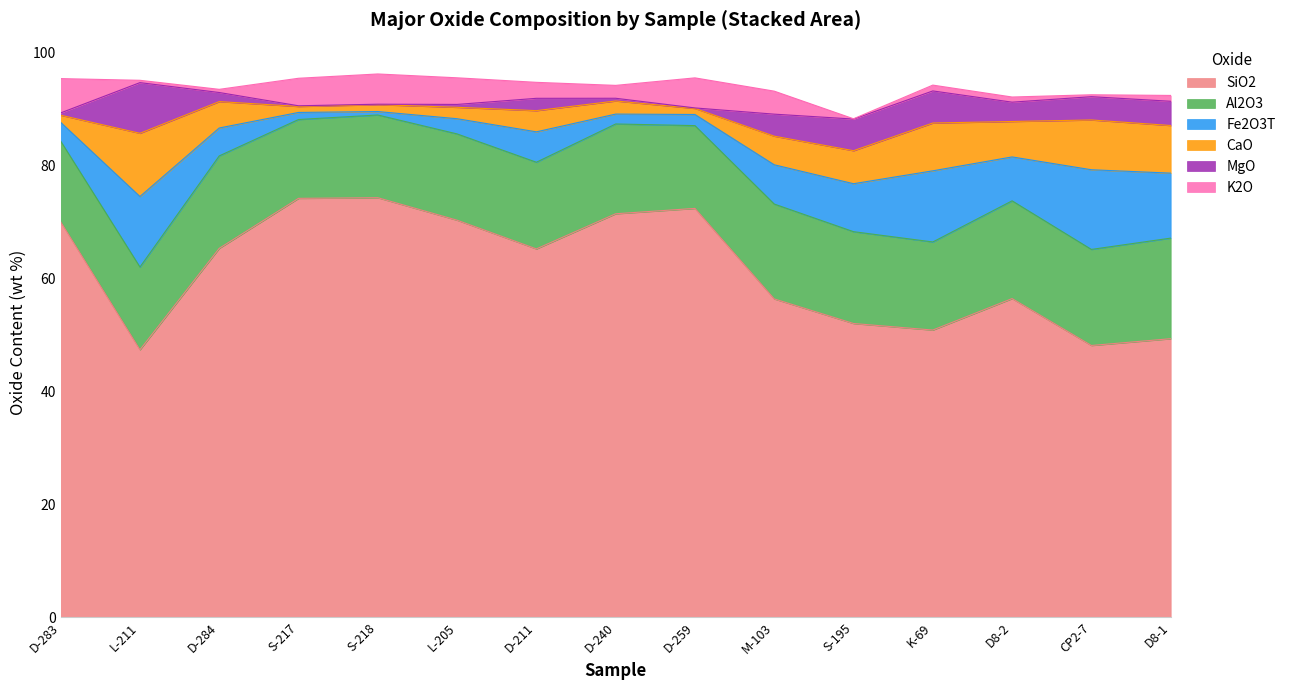

What is the label of the 8th point from the right?

D-240